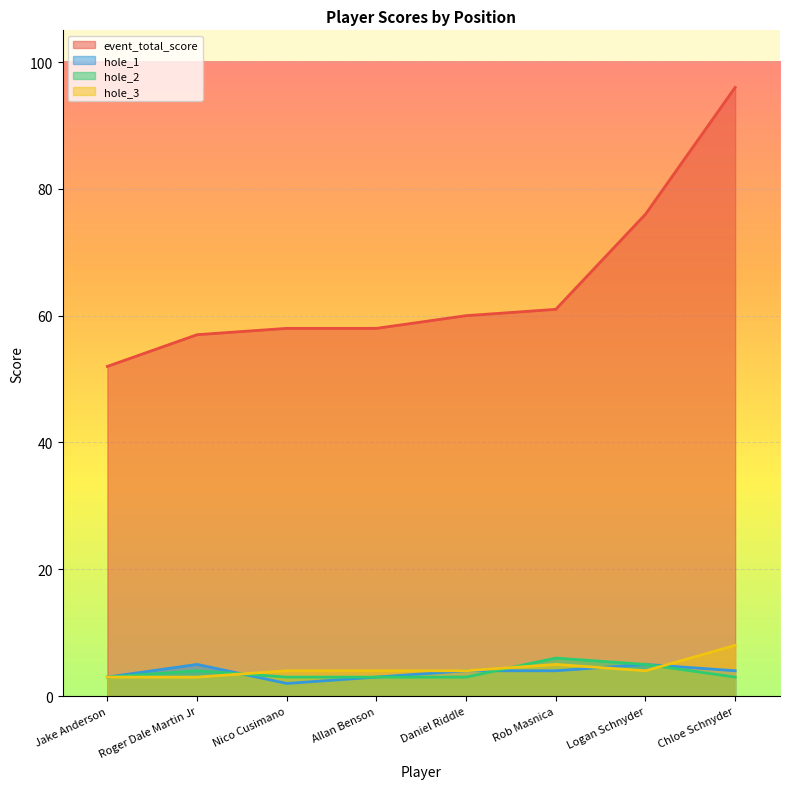

Which label corresponds to the smallest value in the chart?

Nico Cusimano